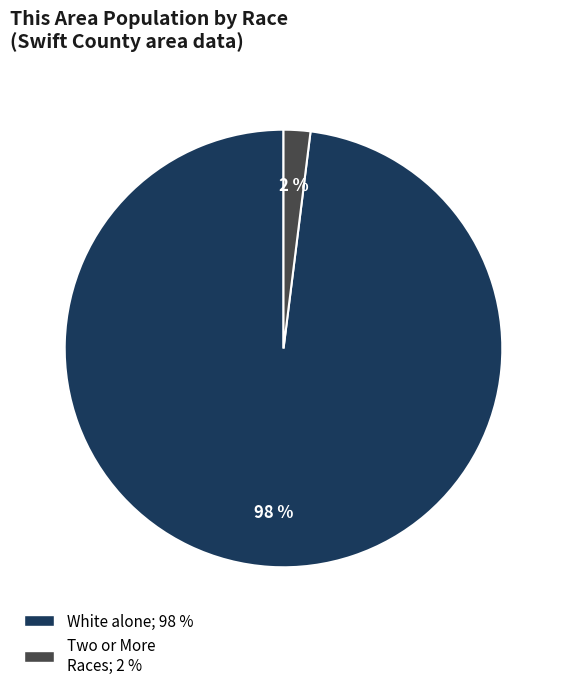

Is there a majority slice in this chart?

Yes